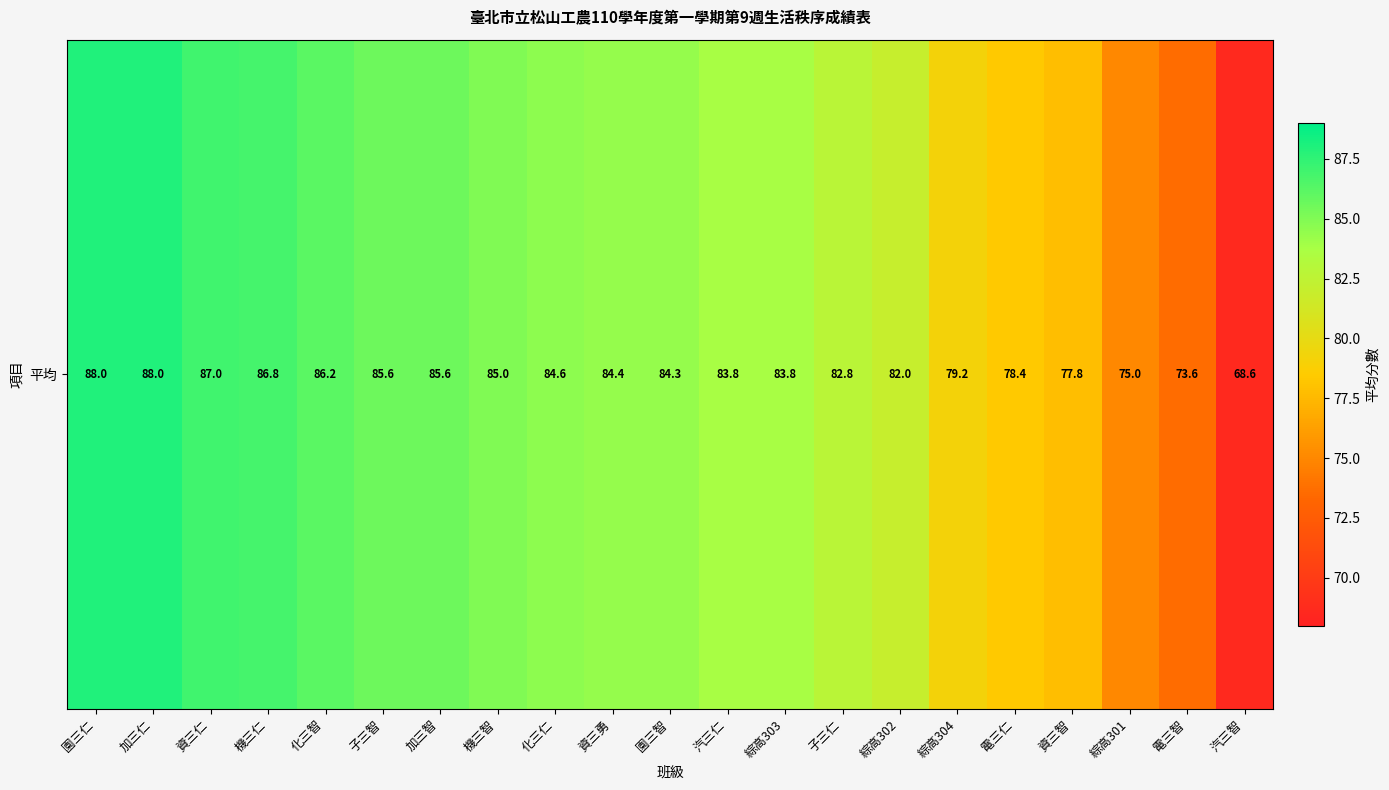

List the labels in order of value, smallest first.

汽三智, 電三智, 綜高301, 資三智, 電三仁, 綜高304, 綜高302, 子三仁, 汽三仁, 綜高303, 園三智, 資三勇, 化三仁, 機三智, 子三智, 加三智, 化三智, 機三仁, 資三仁, 園三仁, 加三仁